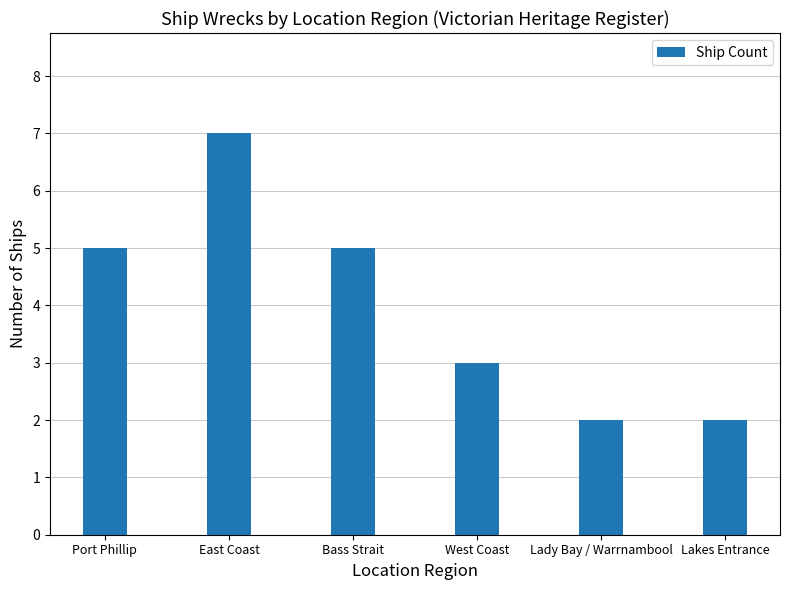

At which category does the chart reach its peak across all series?

East Coast